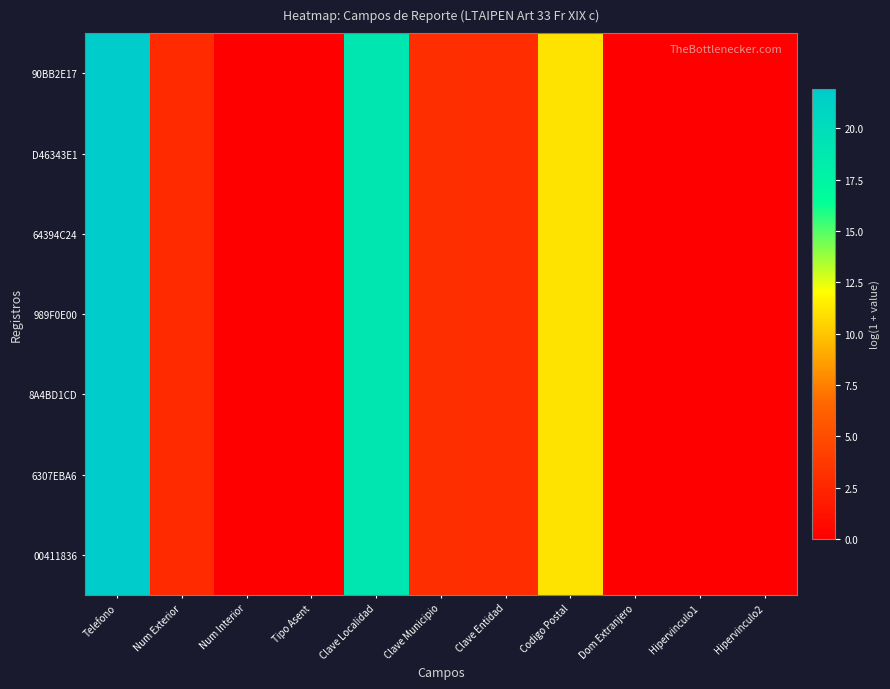

At how many categories does at least one series exceed 0?

6